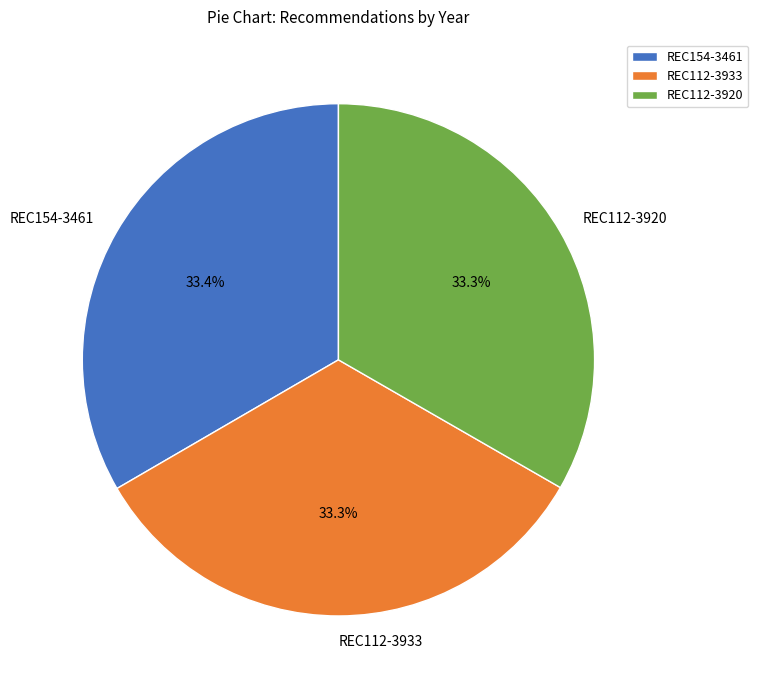

How many slices are in this pie chart?

3